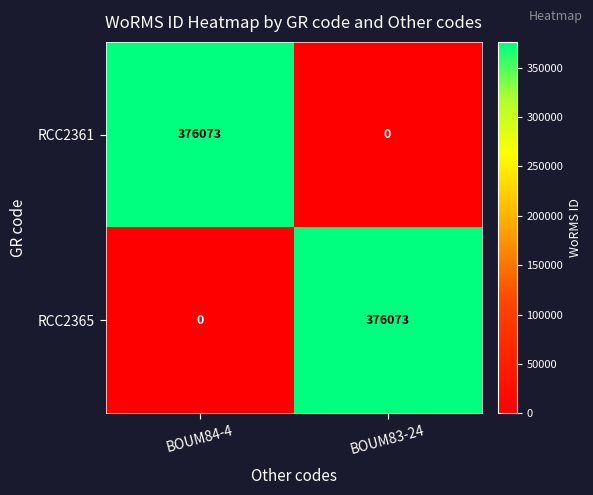

True or false: RCC2365 has a value of 376073 at BOUM83-24.

True